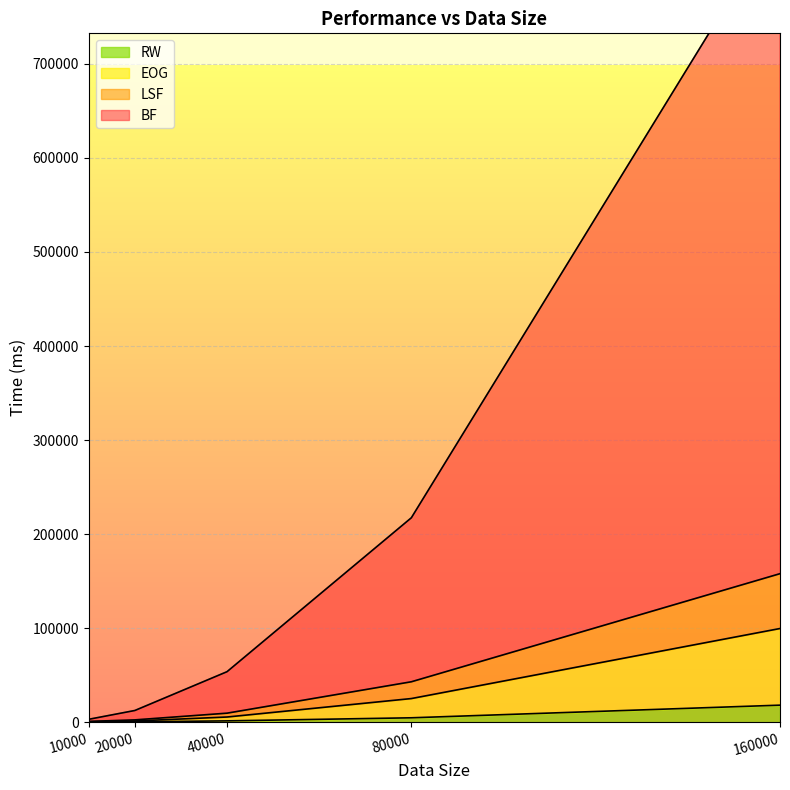

What is the difference between the BF values at 80000 and 40000?

163684.8